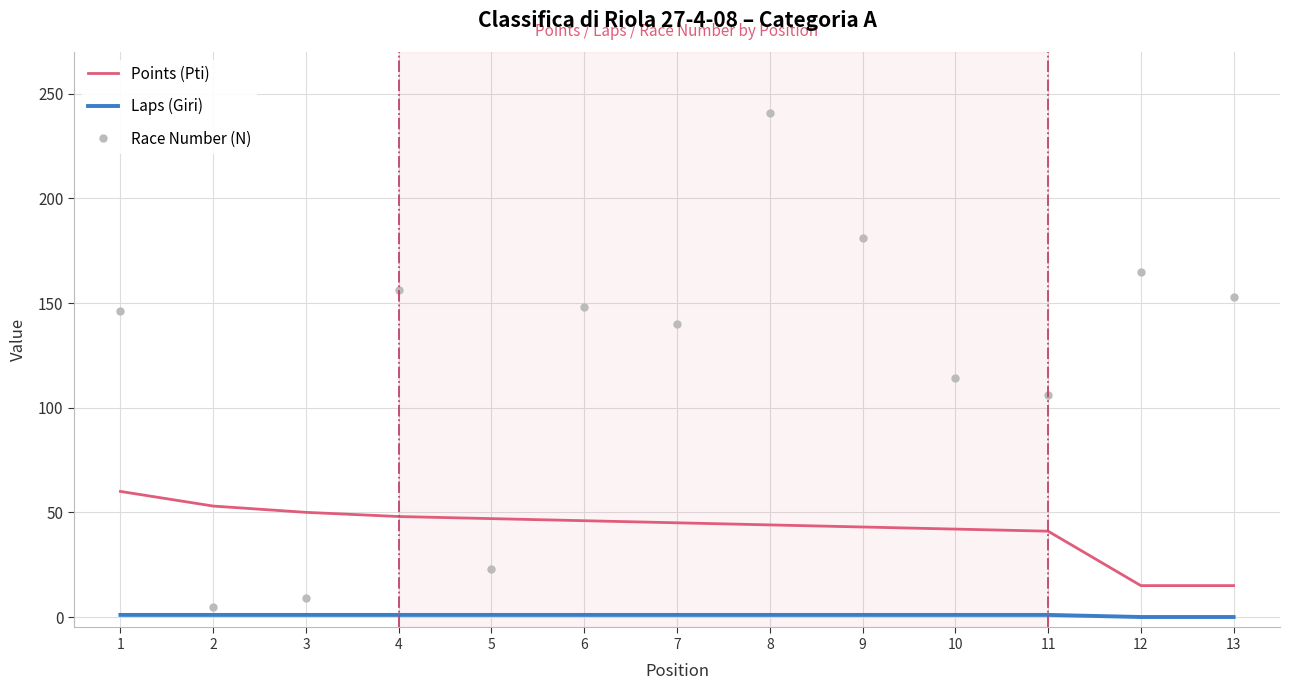

Rank the series at 9 from highest to lowest value.

Race Number (N), Points (Pti), Laps (Giri)